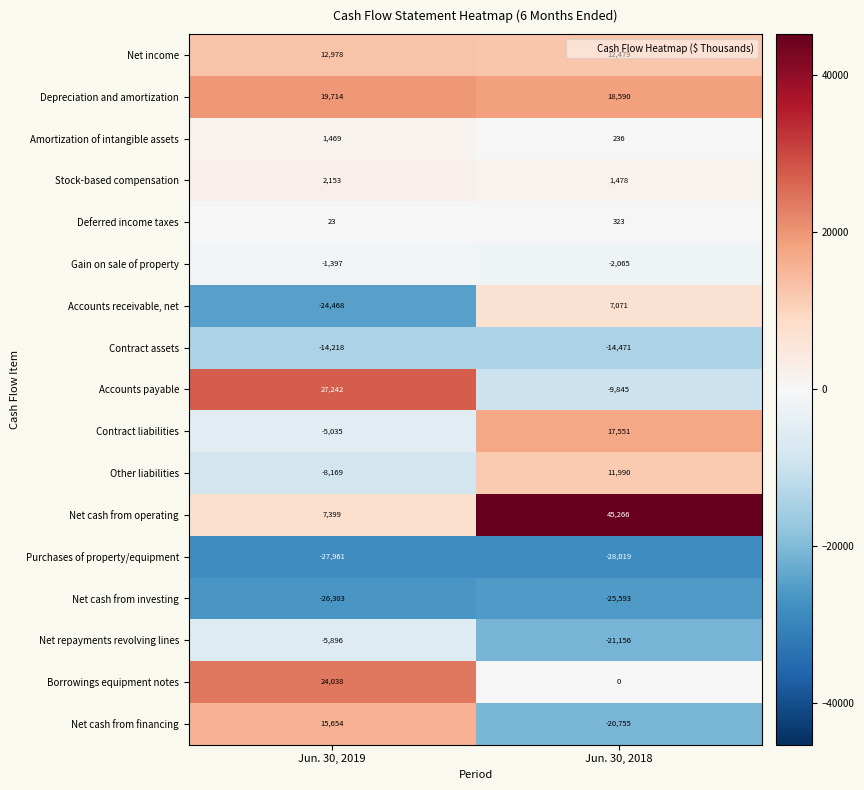

Is it true that Purchases of property/equipment equals -28019 at Jun. 30, 2018?

True